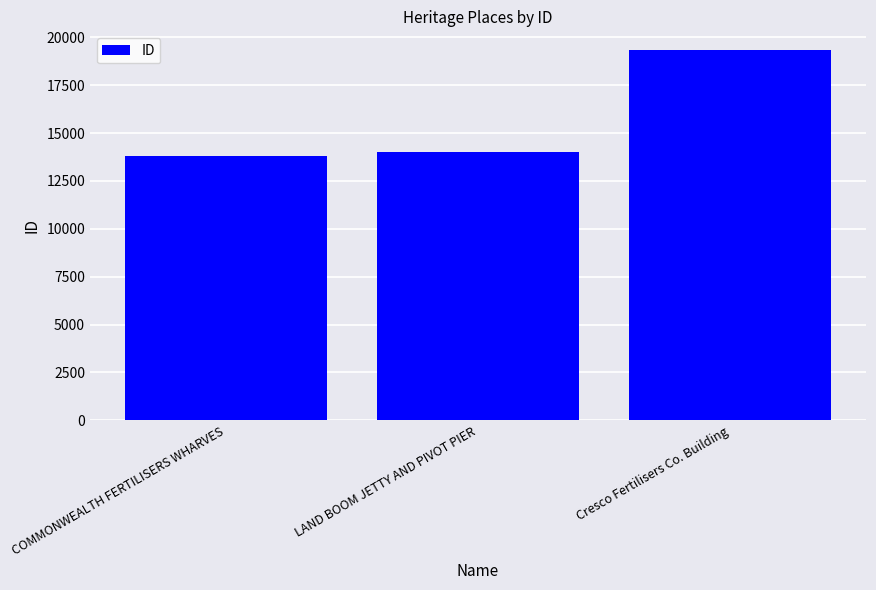

Reading right to left, extract all data points from this chart.

19340	13985	13793